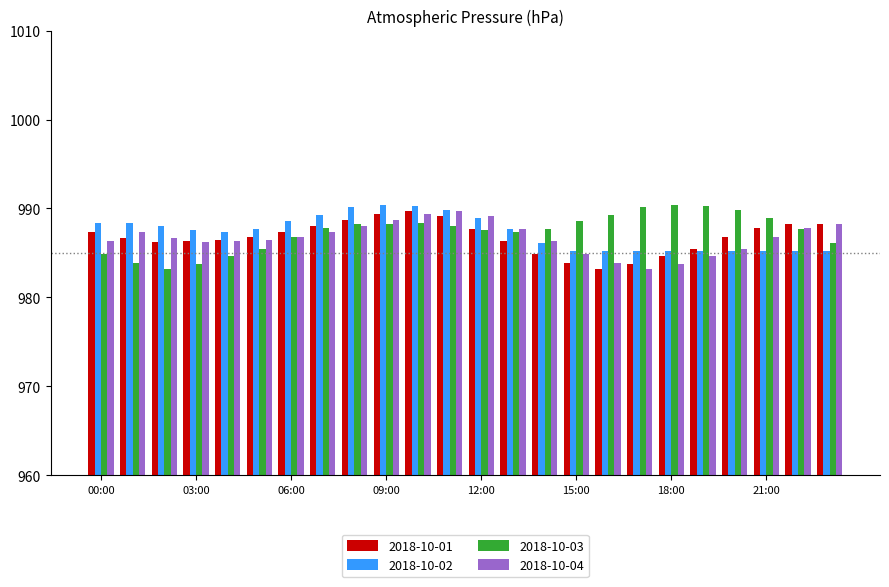

What are all the series names shown in the legend?

2018-10-01, 2018-10-02, 2018-10-03, 2018-10-04